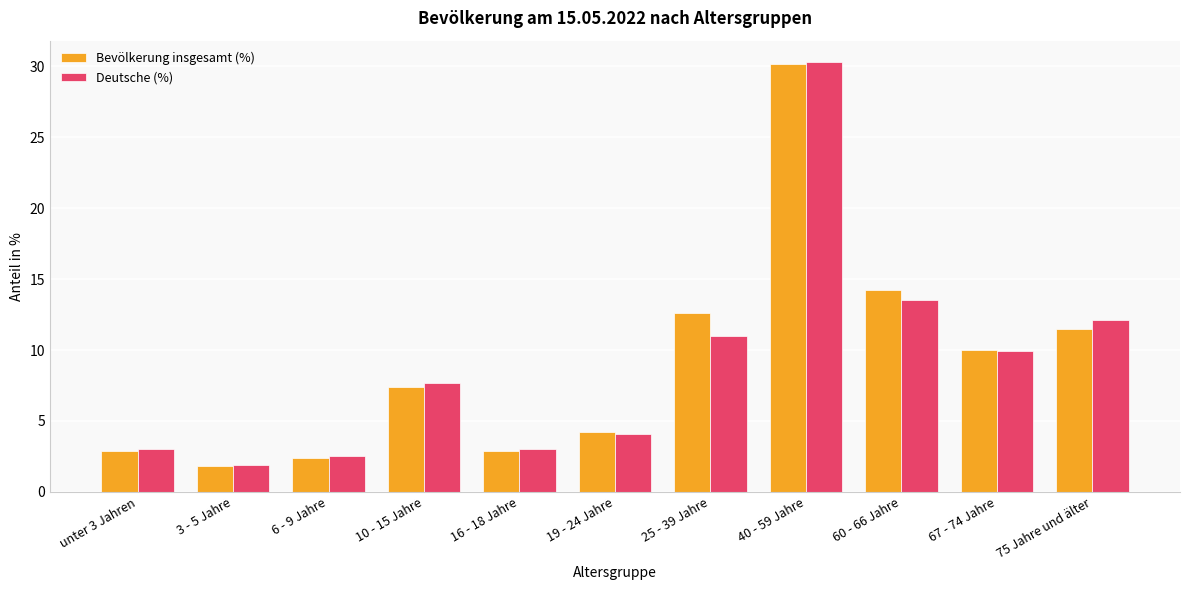

At which label does Bevölkerung insgesamt (%) first exceed 7?

10 - 15 Jahre